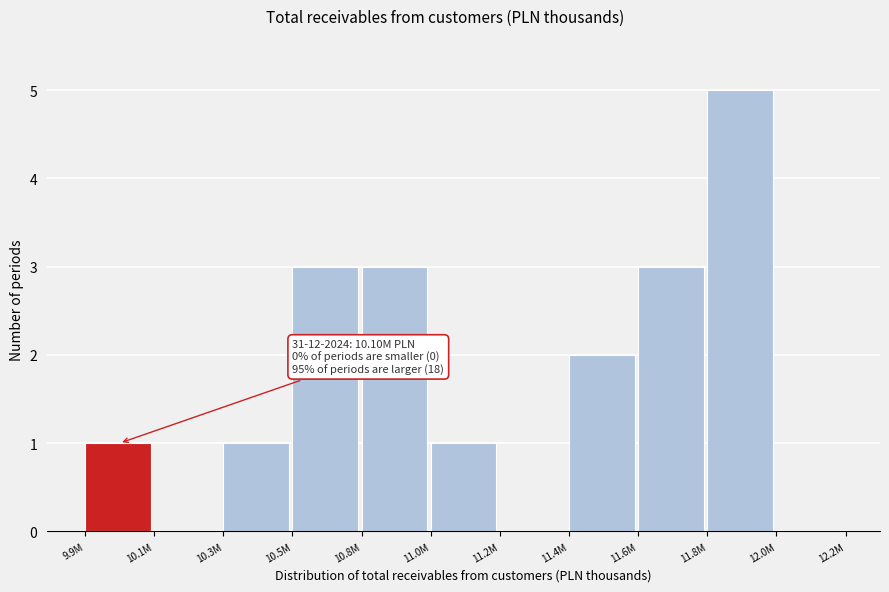

Reading left to right, transcribe all the data shown in this chart.

9.9M=1	10.1M=0	10.3M=1	10.5M=3	10.8M=3	11.0M=1	11.2M=0	11.4M=2	11.6M=3	11.8M=5	12.0M=0